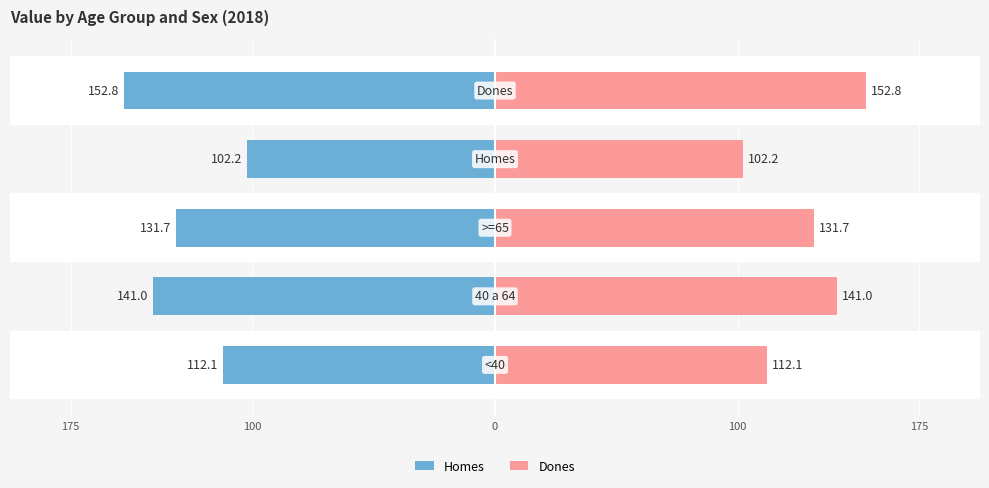

Which series changed the most between 100 and 0?

Homes